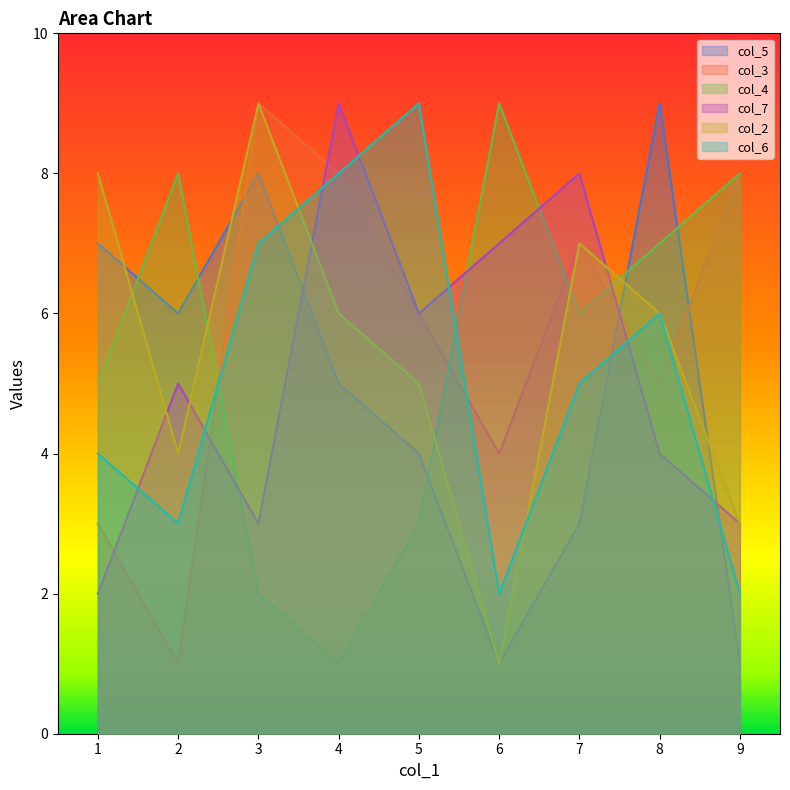

At which label does col_7 first exceed 5?

4